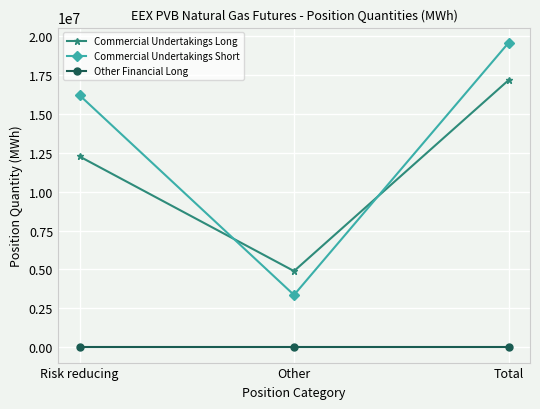

At which category is the sum across all series the highest?

Total